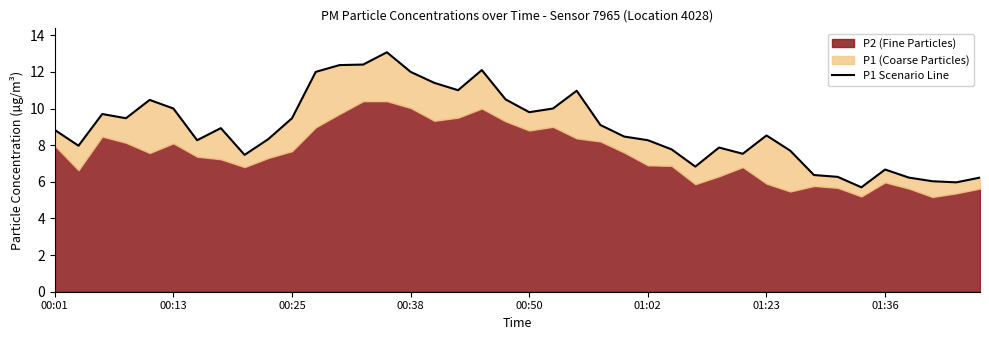

Reading left to right, extract all data points from this chart.

8.8	8.0	9.7	9.5	10.5	10.0	8.3	8.9	7.5	8.3	9.5	12.0	12.4	12.4	13.1	12.0	11.4	11.0	12.1	10.5	9.8	10.0	11.0	9.1	8.5	8.3	7.8	6.8	7.9	7.5	8.5	7.7	6.4	6.3	5.7	6.7	6.2	6.0	6.0	6.2